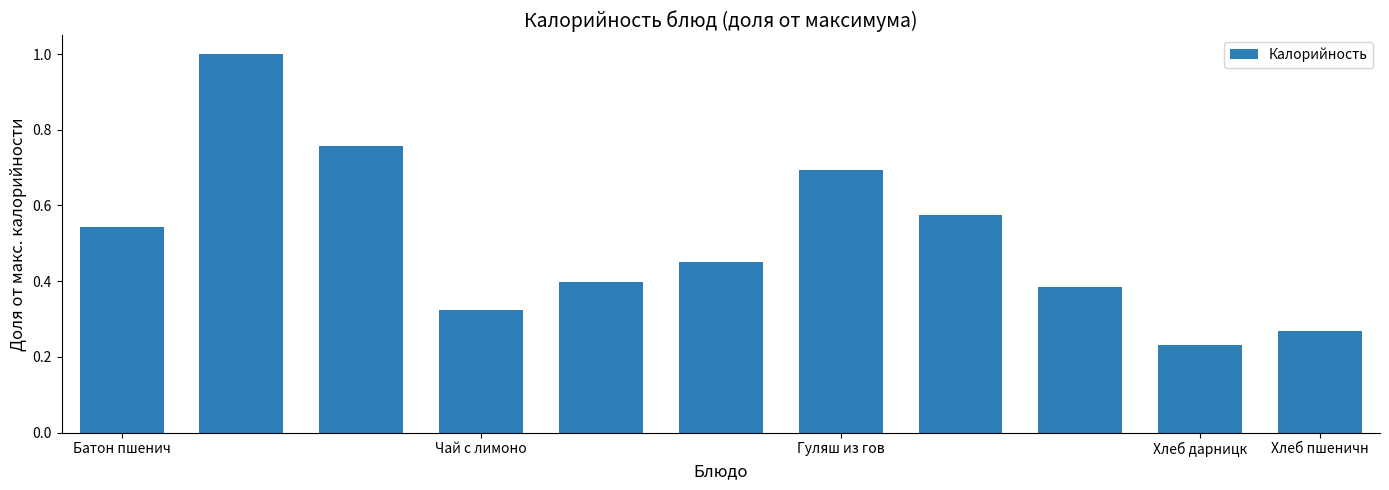

What is the maximum value shown in the chart?

1.0